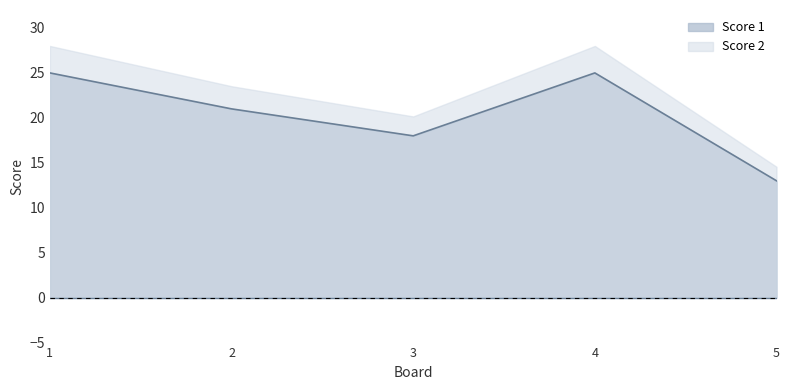

Where is the first local minimum?

3